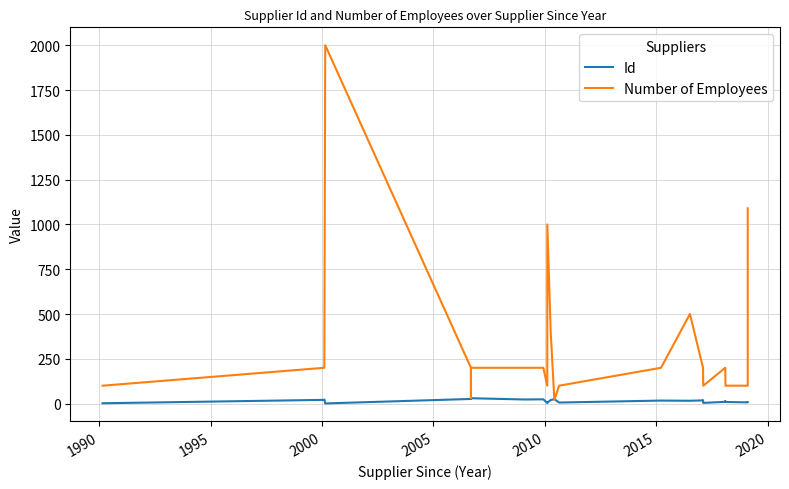

At which label does Number of Employees first exceed 200?

2000